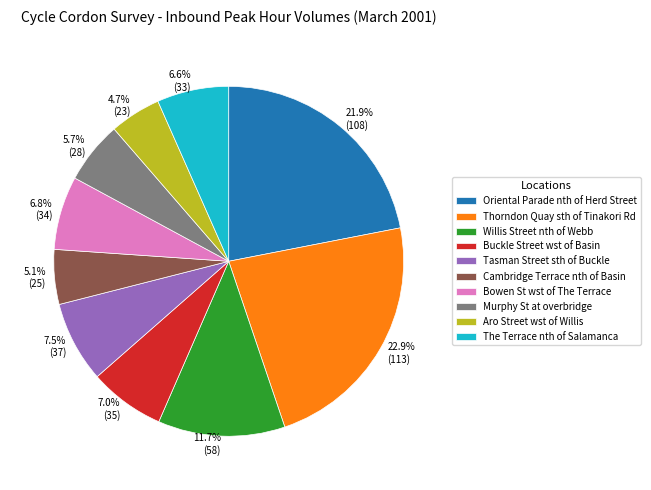

What portion of the pie excludes The Terrace nth of Salamanca?

93.4%